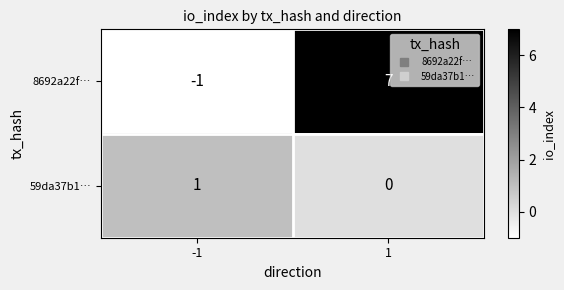

Which series has the widest spread of values?

8692a22f…